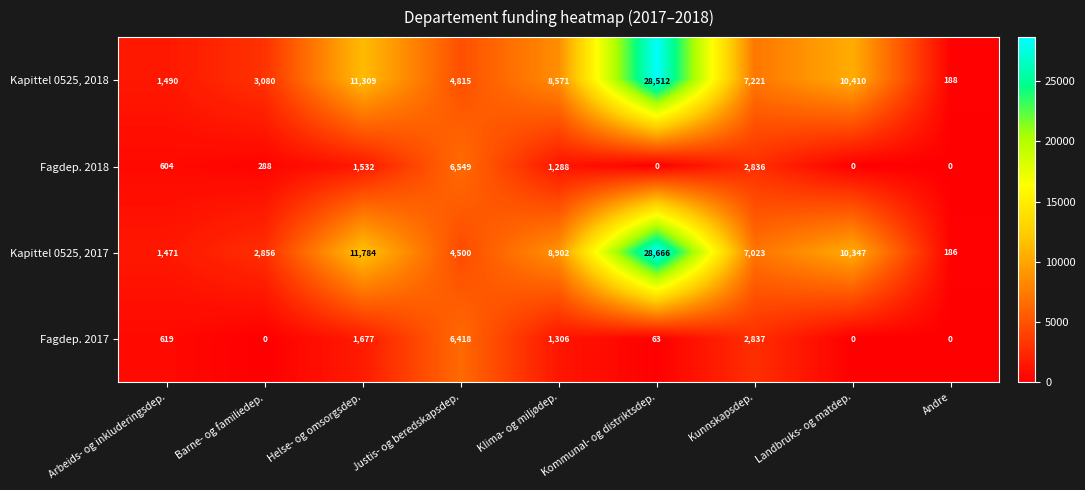

What is the total value across all series at Andre?

374